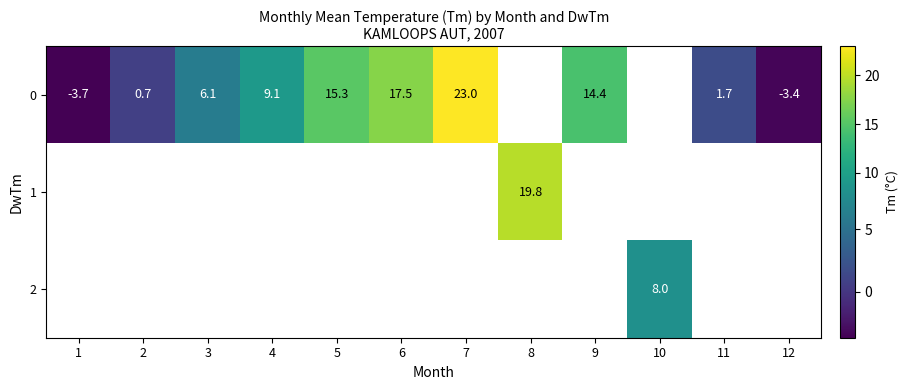

What is the difference between the 0 values at 7 and 2?

22.3